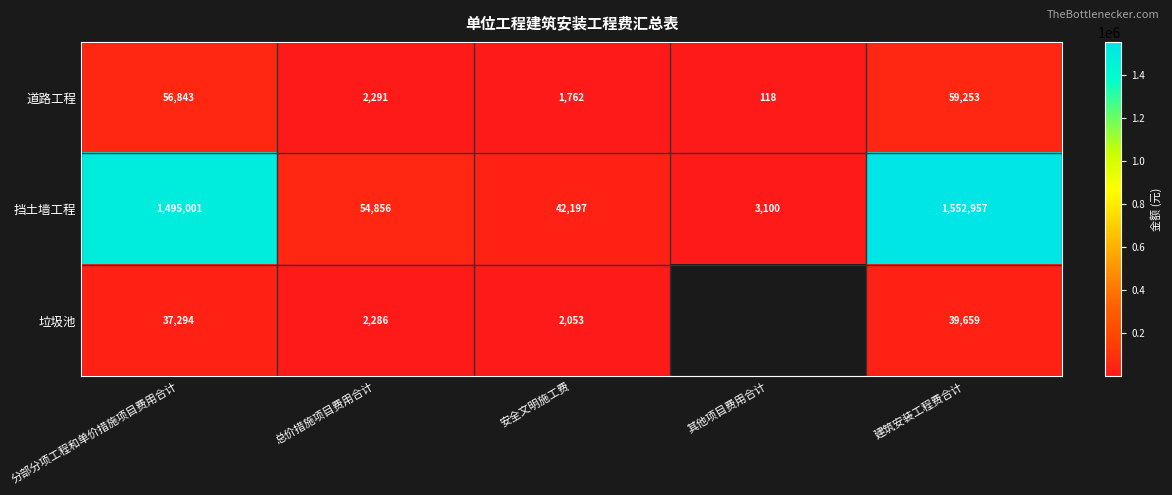

At 建筑安装工程费合计, list the series in order from smallest to largest.

垃圾池, 道路工程, 挡土墙工程